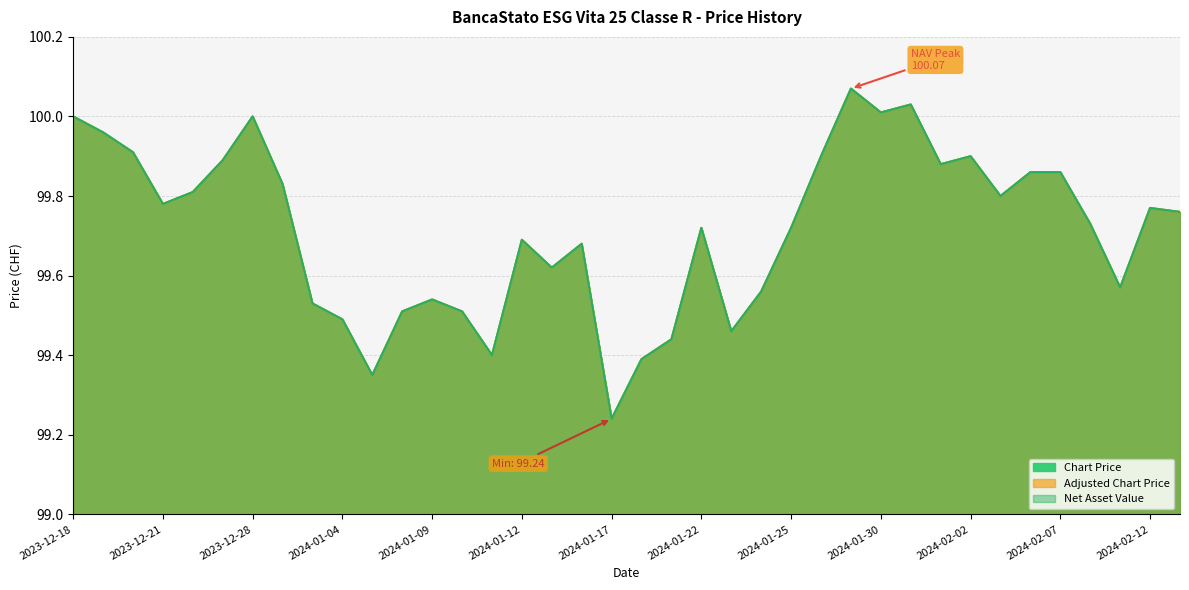

Which label corresponds to the largest value in the chart?

2024-01-29